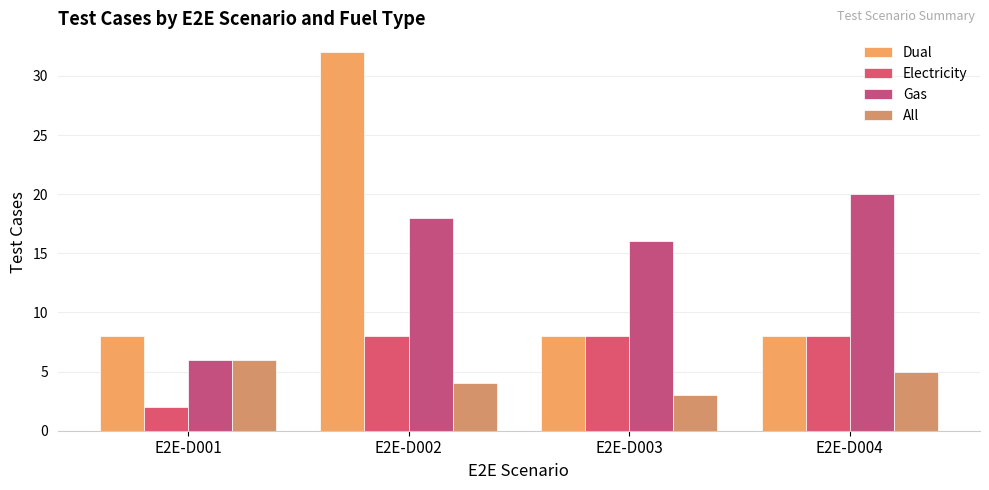

Reading left to right, transcribe all the data shown in this chart.

Dual: 8	32	8	8
Electricity: 2	8	8	8
Gas: 6	18	16	20
All: 6	4	3	5